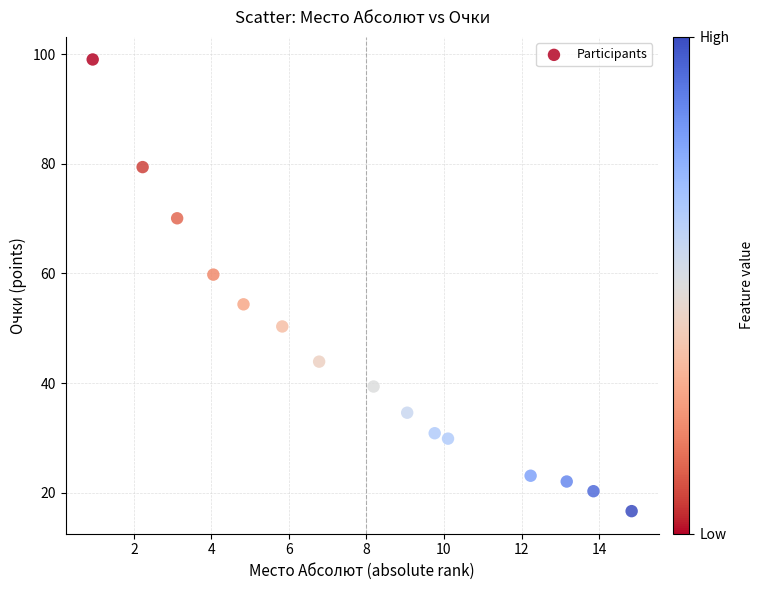

What is the range of Y values (max minus min)?

82.4